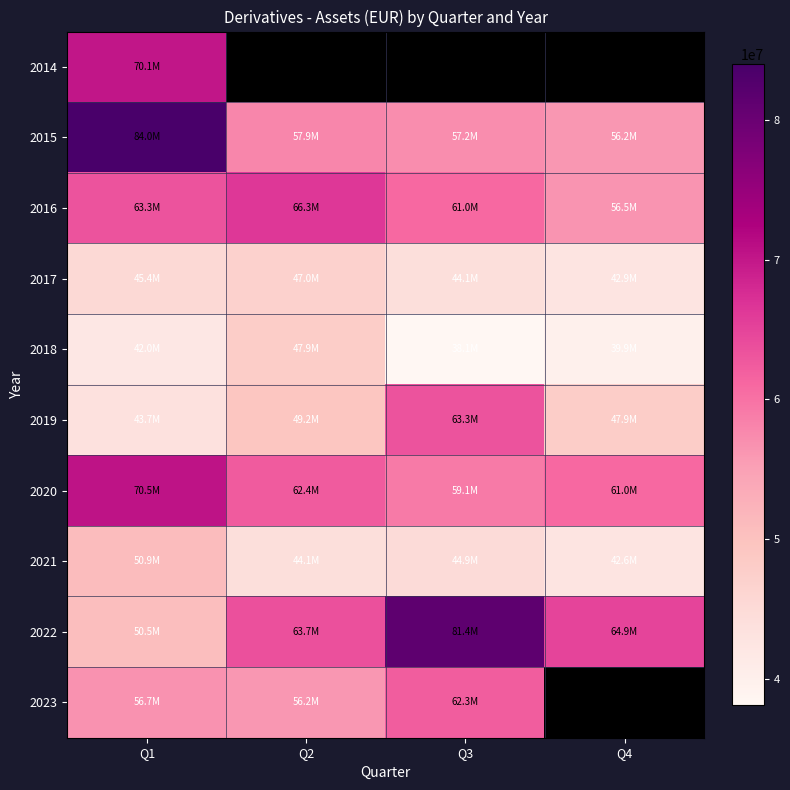

At which category is the sum across all series the highest?

Q1